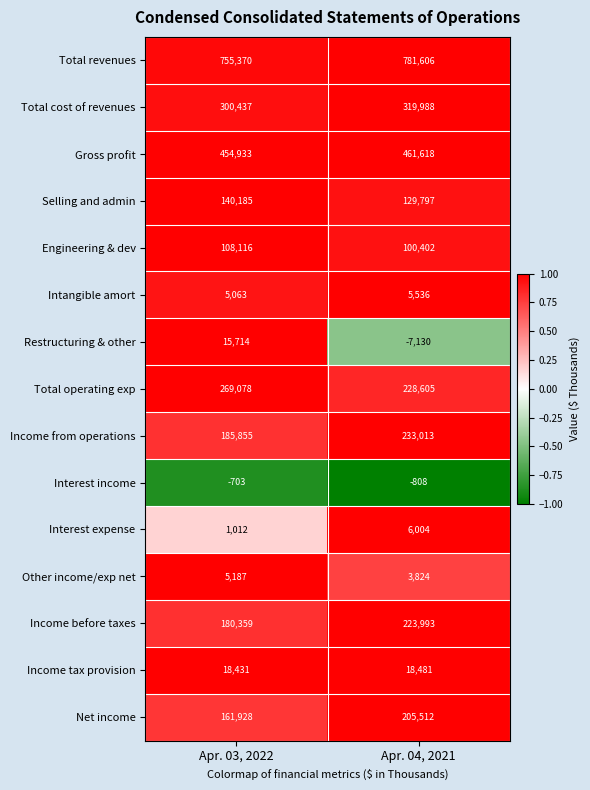

Between Apr. 03, 2022 and Apr. 04, 2021, which series saw the biggest shift?

Income from operations